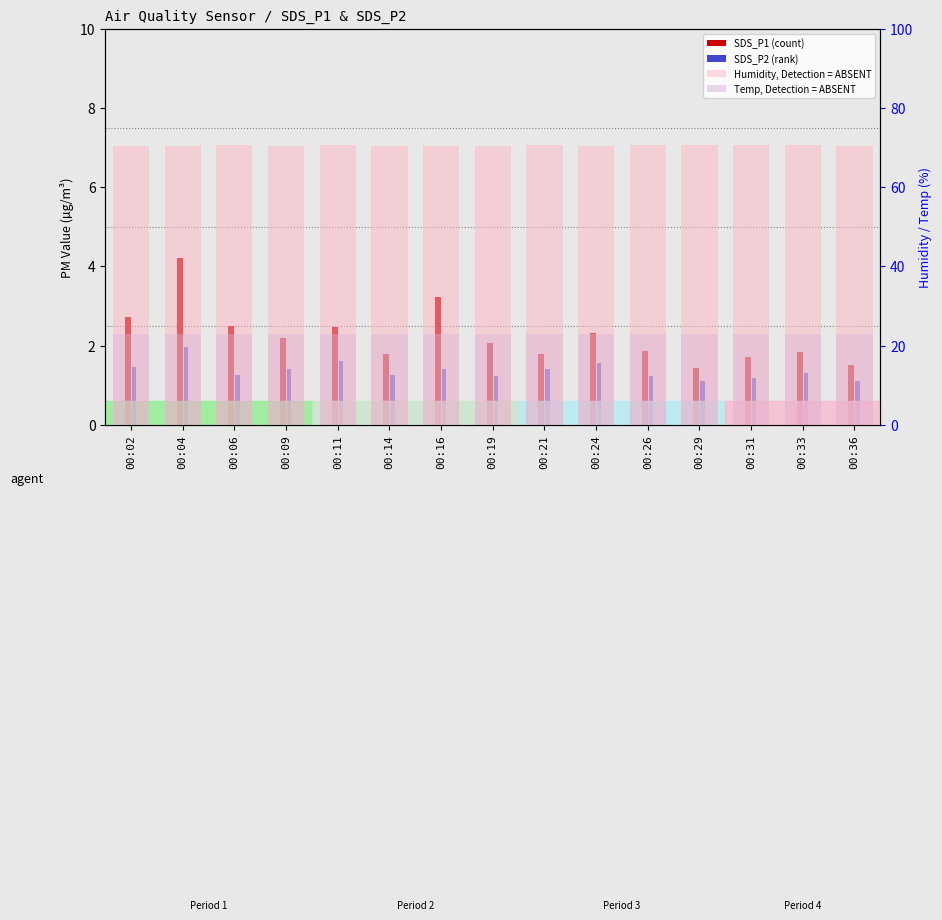

The value of SDS_P2 at 00:06 is 1.3. True or false?

True